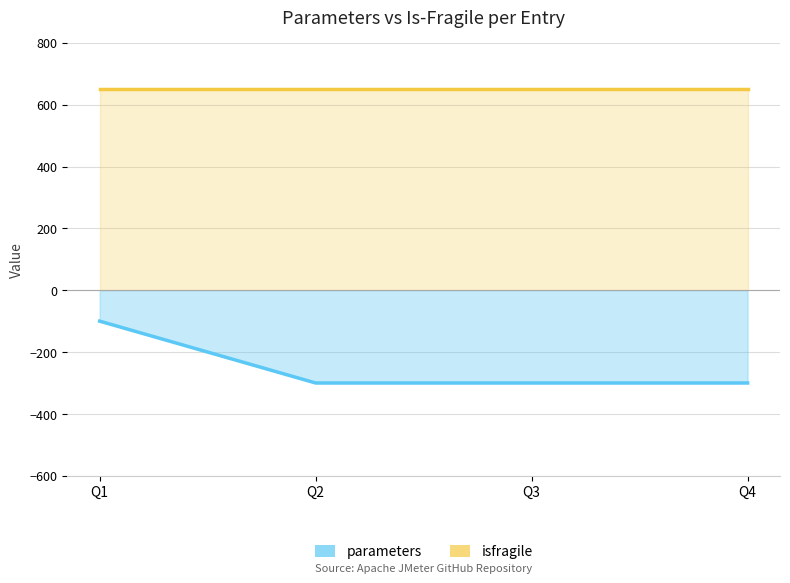

True or false: parameters has more than 0 points higher than both neighbors.

False